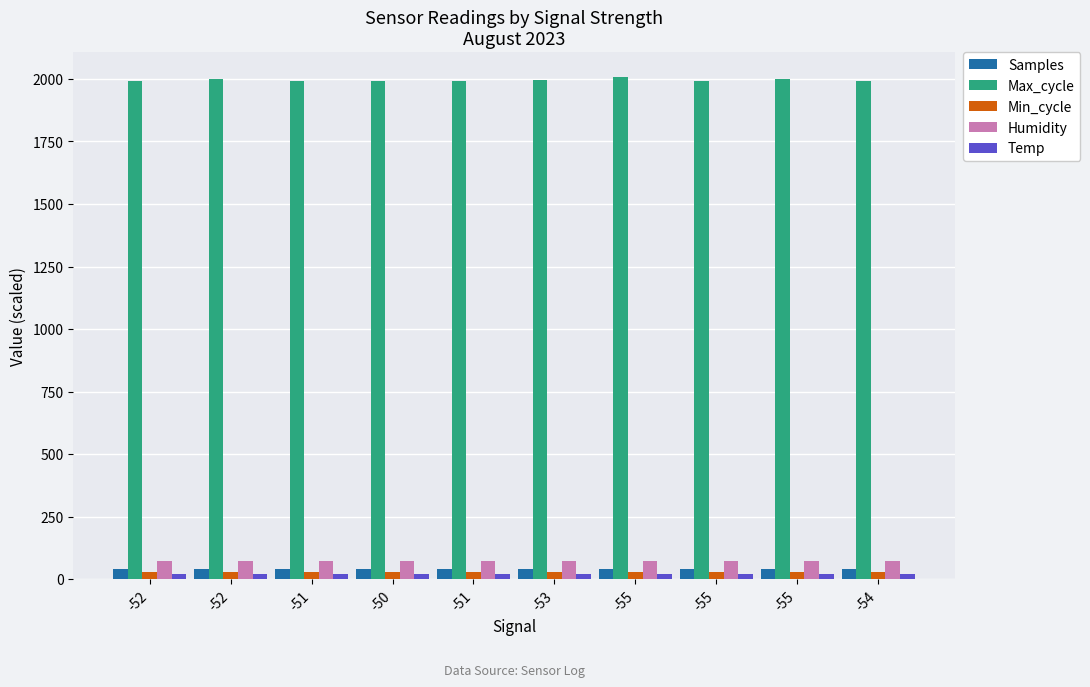

At which label is Temp closest to 19?

-50